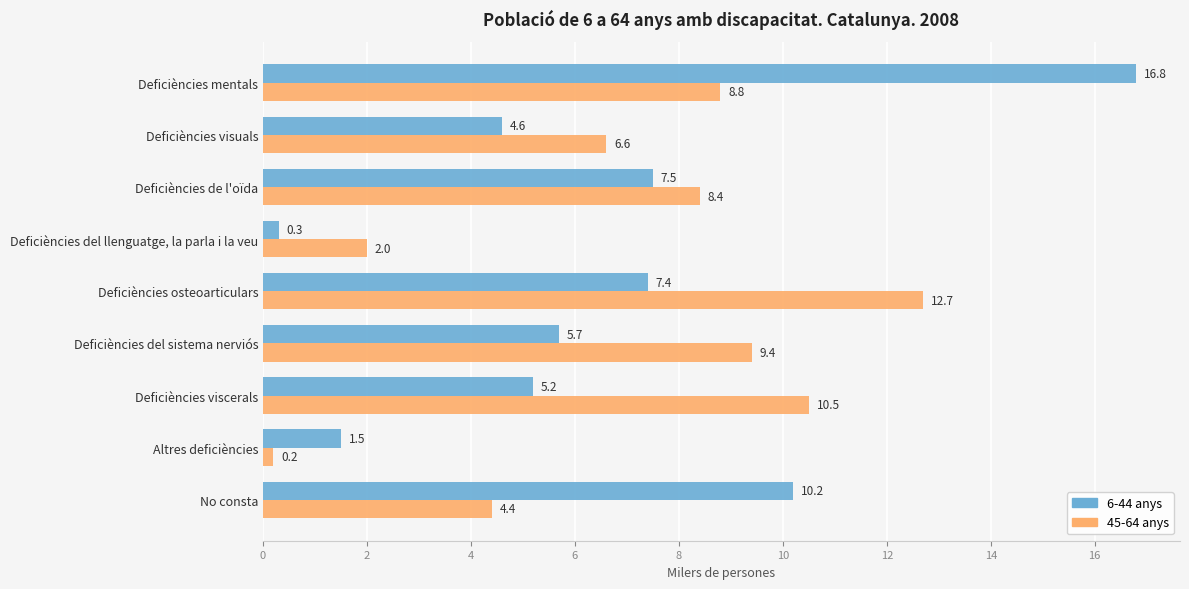

At which label does 6-44 anys reach its minimum?

Deficiències del llenguatge, la parla i la veu